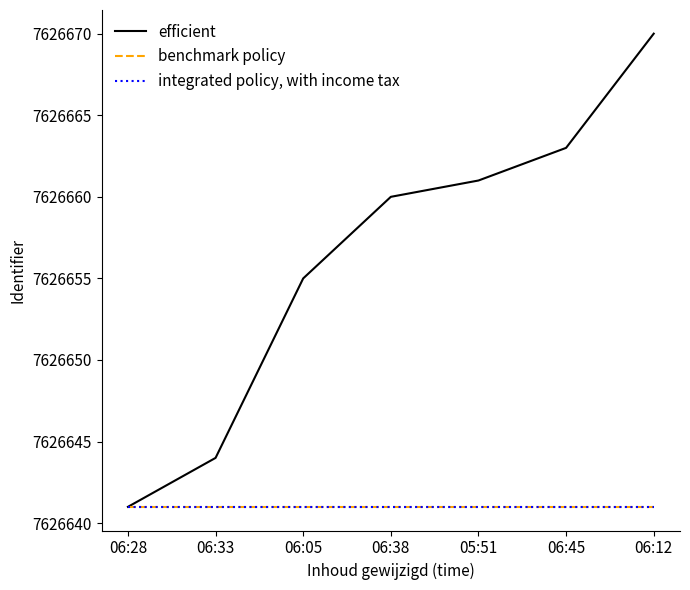

What is the label of the 3rd point from the right?

05:51